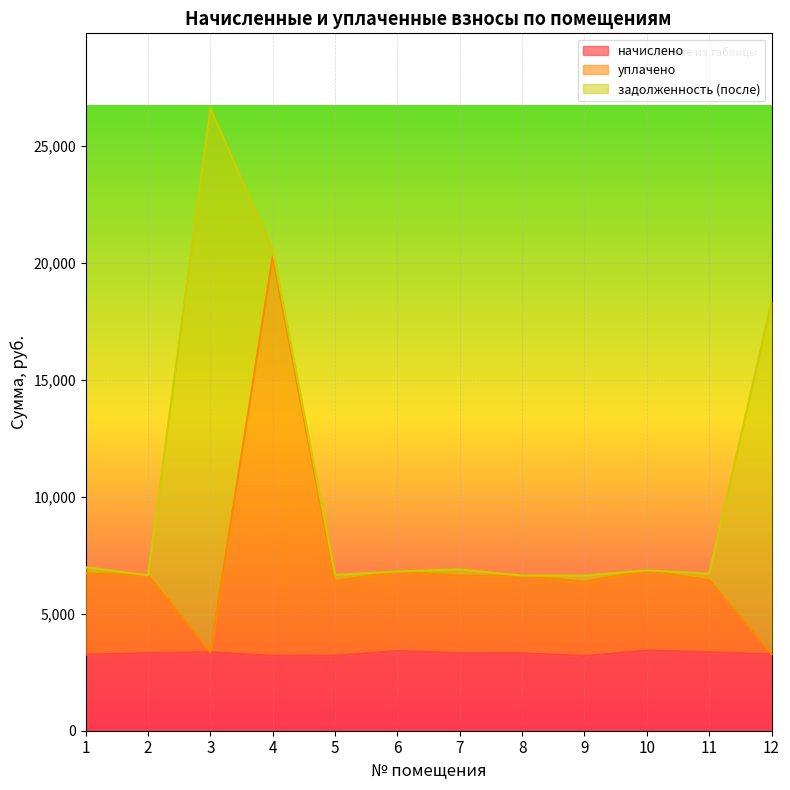

The начислено series shows 5644.3 at 4. True or false?

False